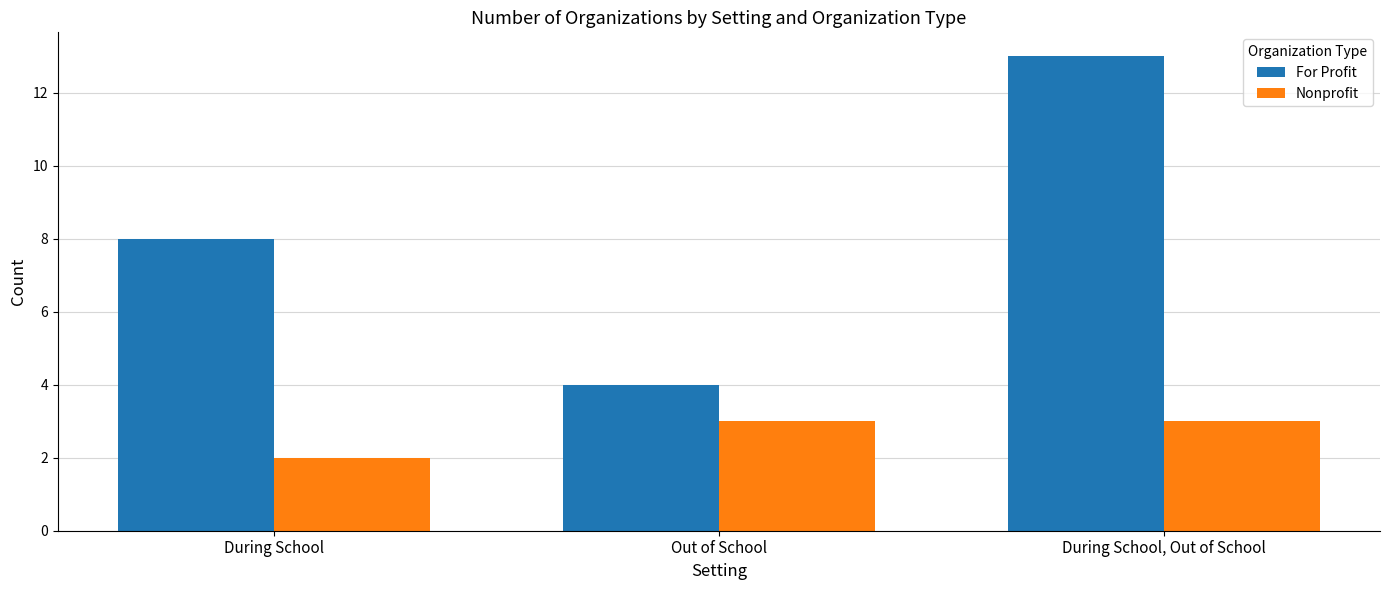

Is it true that Nonprofit equals 2 at During School?

True